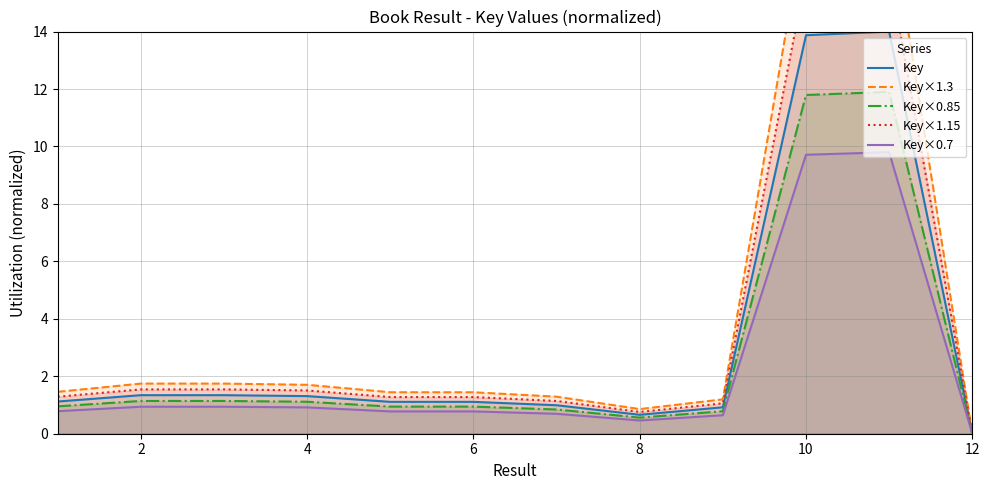

Is it true that Key×0.7 equals 0.3 at 6?

False